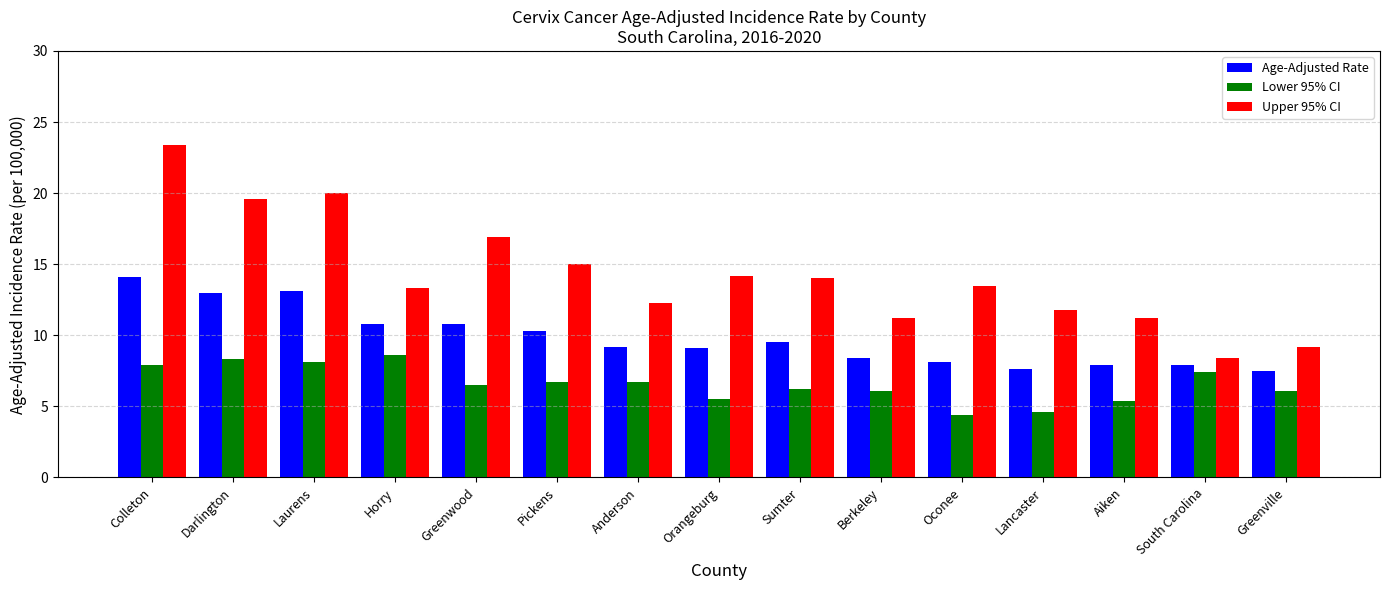

Rank the series at Greenville from highest to lowest value.

Upper 95% CI, Age-Adjusted Rate, Lower 95% CI